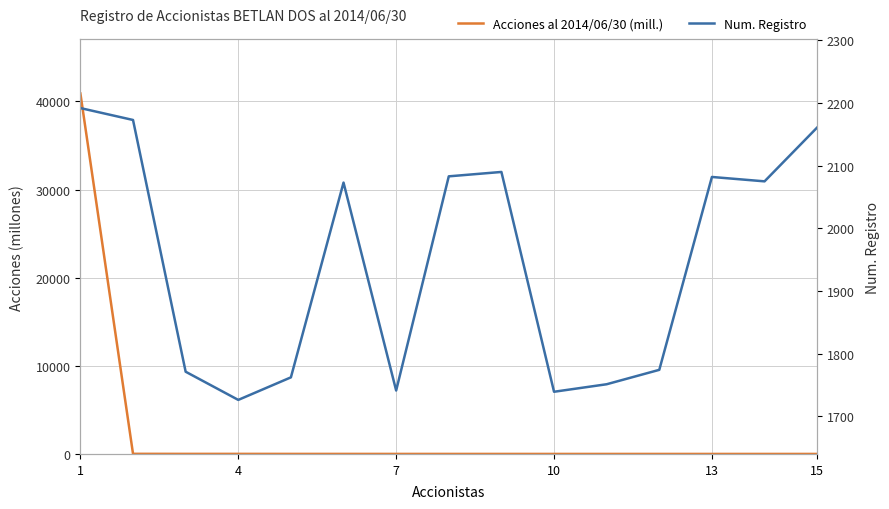

The value of Acciones al 2014/06/30 (mill.) at 7 is 3.7. True or false?

False